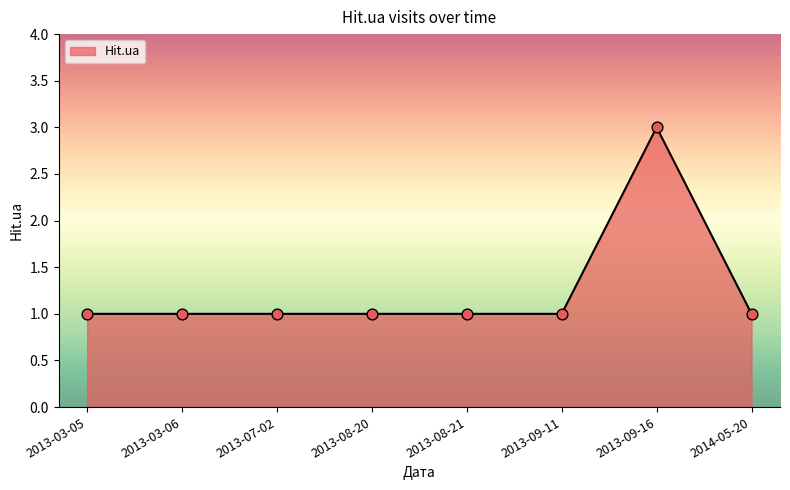

What is the ratio of the value at 2013-09-16 to the value at 2014-05-20?

3.0